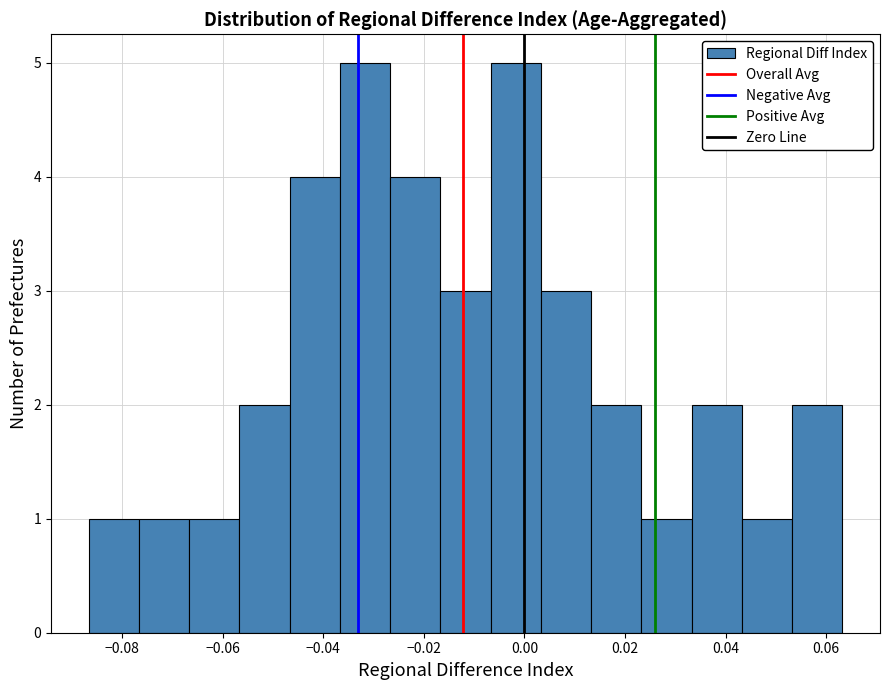

Reading left to right, list every bar in this chart as the range it spans on the x-axis followed by its height. Neither the bar edges nor the heights are printed on the chart, so give them approximately, as read against the axes.

-0.086 to -0.076: 1
-0.076 to -0.066: 1
-0.066 to -0.056: 1
-0.056 to -0.046: 2
-0.046 to -0.036: 4
-0.036 to -0.026: 5
-0.026 to -0.016: 4
-0.016 to -0.006: 3
-0.006 to 0.004: 5
0.004 to 0.014: 3
0.014 to 0.024: 2
0.024 to 0.034: 1
0.034 to 0.044: 2
0.044 to 0.054: 1
0.054 to 0.064: 2